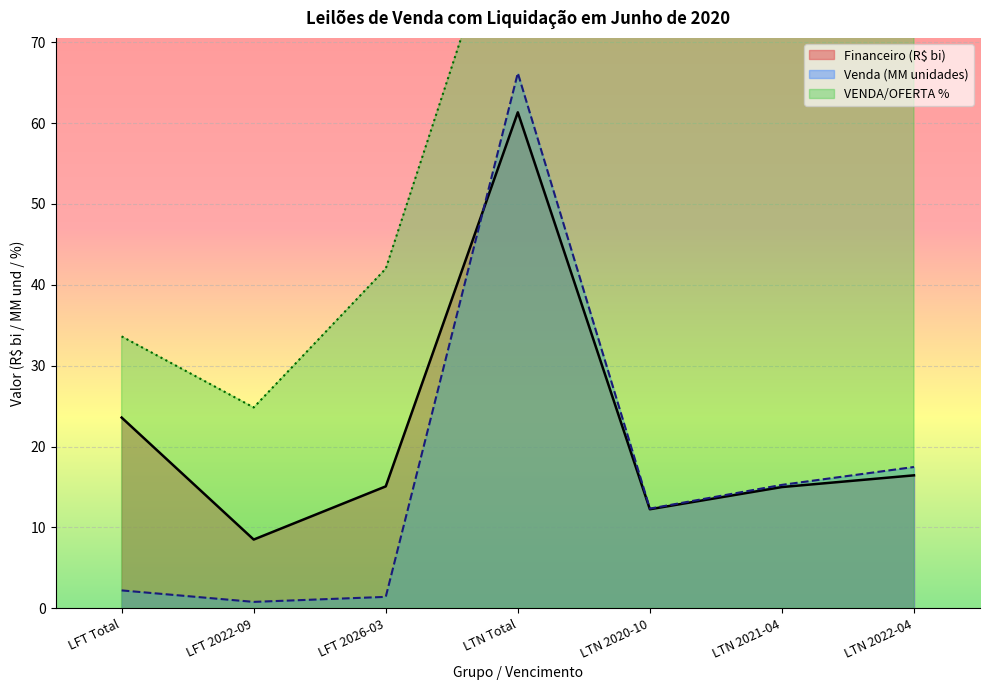

Reading left to right, extract all data points from this chart.

Financeiro (R$): 23.6	8.5	15.1	61.3	12.3	15.0	16.4
Venda: 2.2	0.8	1.4	66.2	12.3	15.3	17.5
VENDA/OFERTA %: 33.6	24.8	42.0	91.9	85.6	97.9	95.0